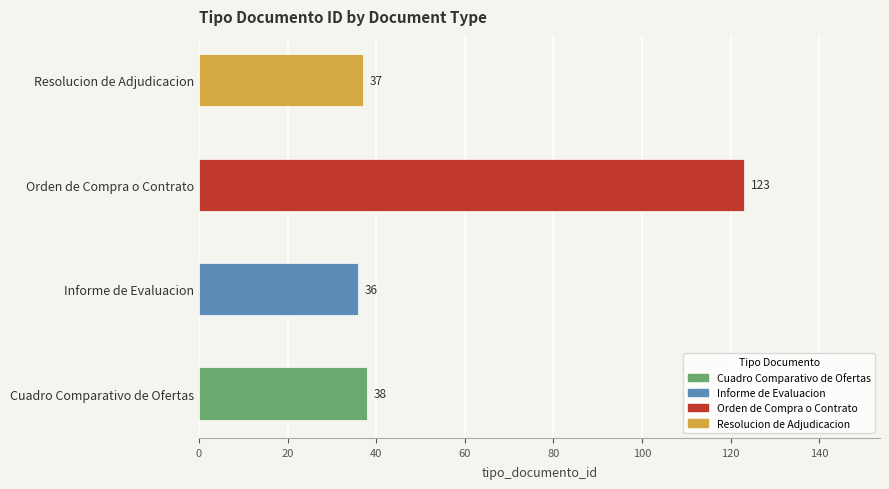

What position from the right is Cuadro Comparativo de Ofertas?

4